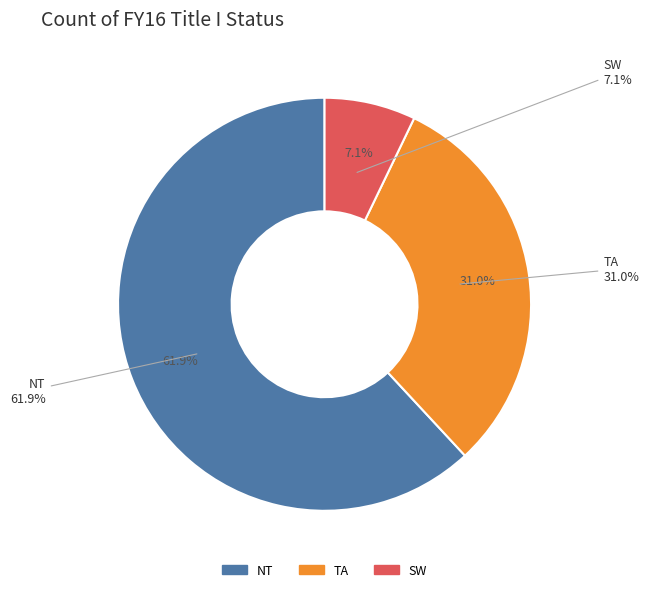

To the nearest percent, what percentage of the pie is TA?

31%